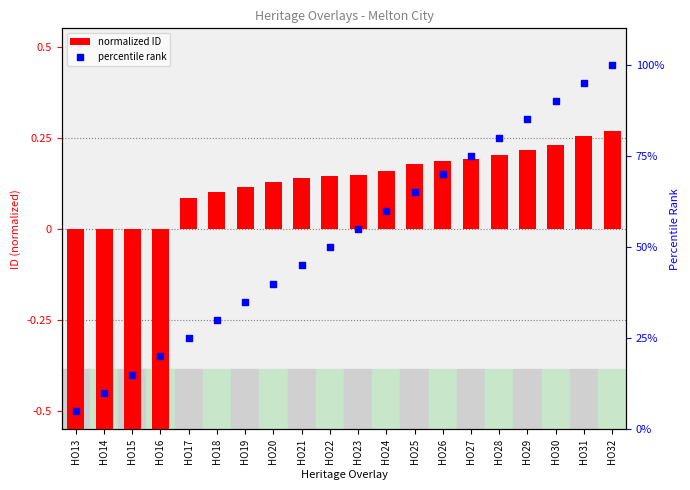

Is the value of percentile rank at HO28 greater than the value of normalized ID at HO22?

Yes